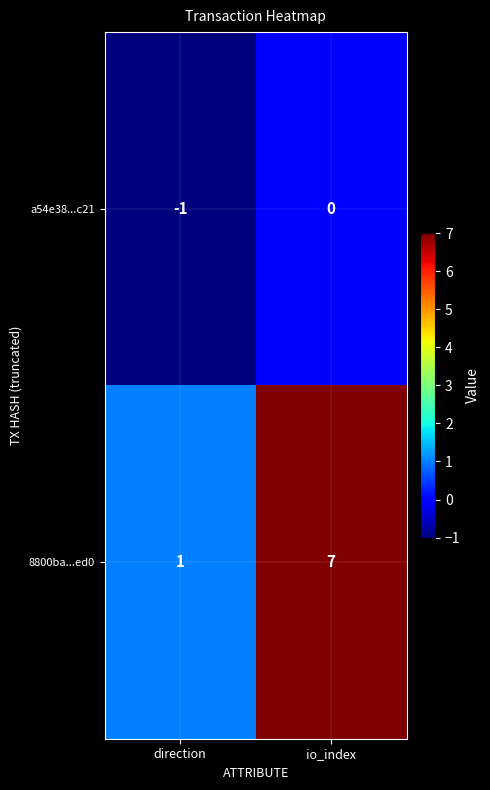

What is the greatest value displayed?

7